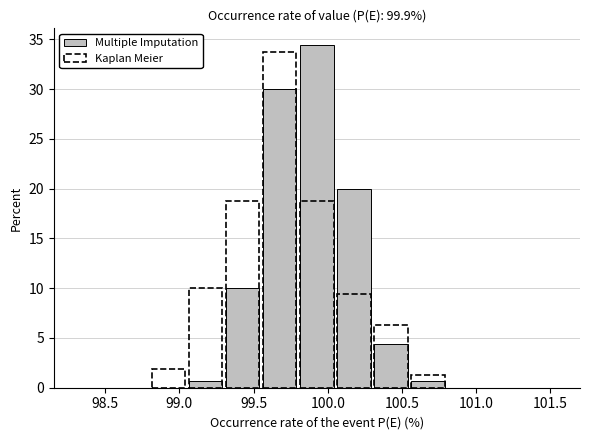

Reading left to right, list every bar in this chart as the range it spans on the x-axis followed by its height. Neither the bar edges nor the heights are printed on the chart, so give them approximately, as read against the axes.

98.30 to 98.55: 0
98.55 to 98.80: 0
98.80 to 99.05: 0
99.05 to 99.30: 0.5
99.30 to 99.55: 10.0
99.55 to 99.80: 30.0
99.80 to 100.05: 34.5
100.05 to 100.30: 20.0
100.30 to 100.55: 4.5
100.55 to 100.80: 0.5
100.80 to 101.05: 0
101.05 to 101.30: 0
101.30 to 101.55: 0